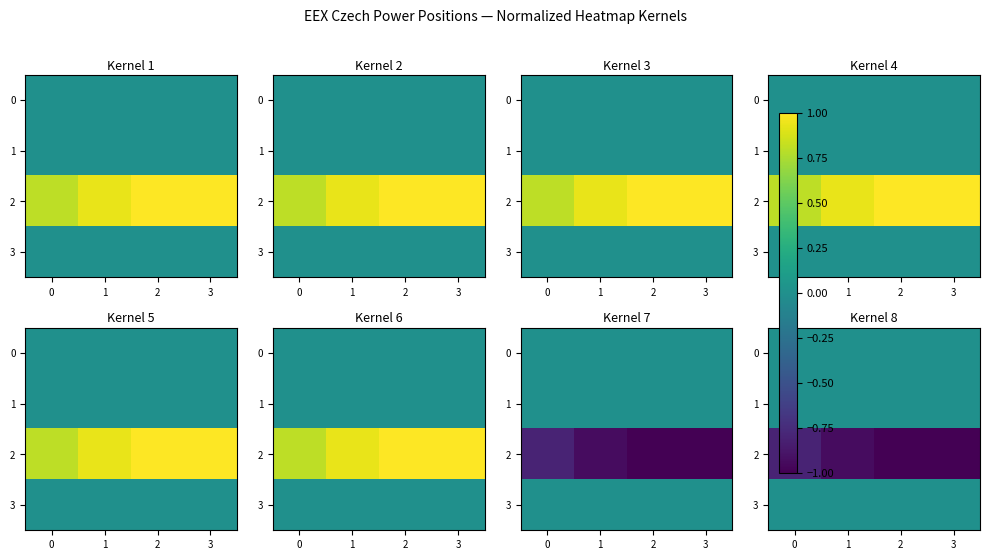

Which series has the widest spread of values?

2